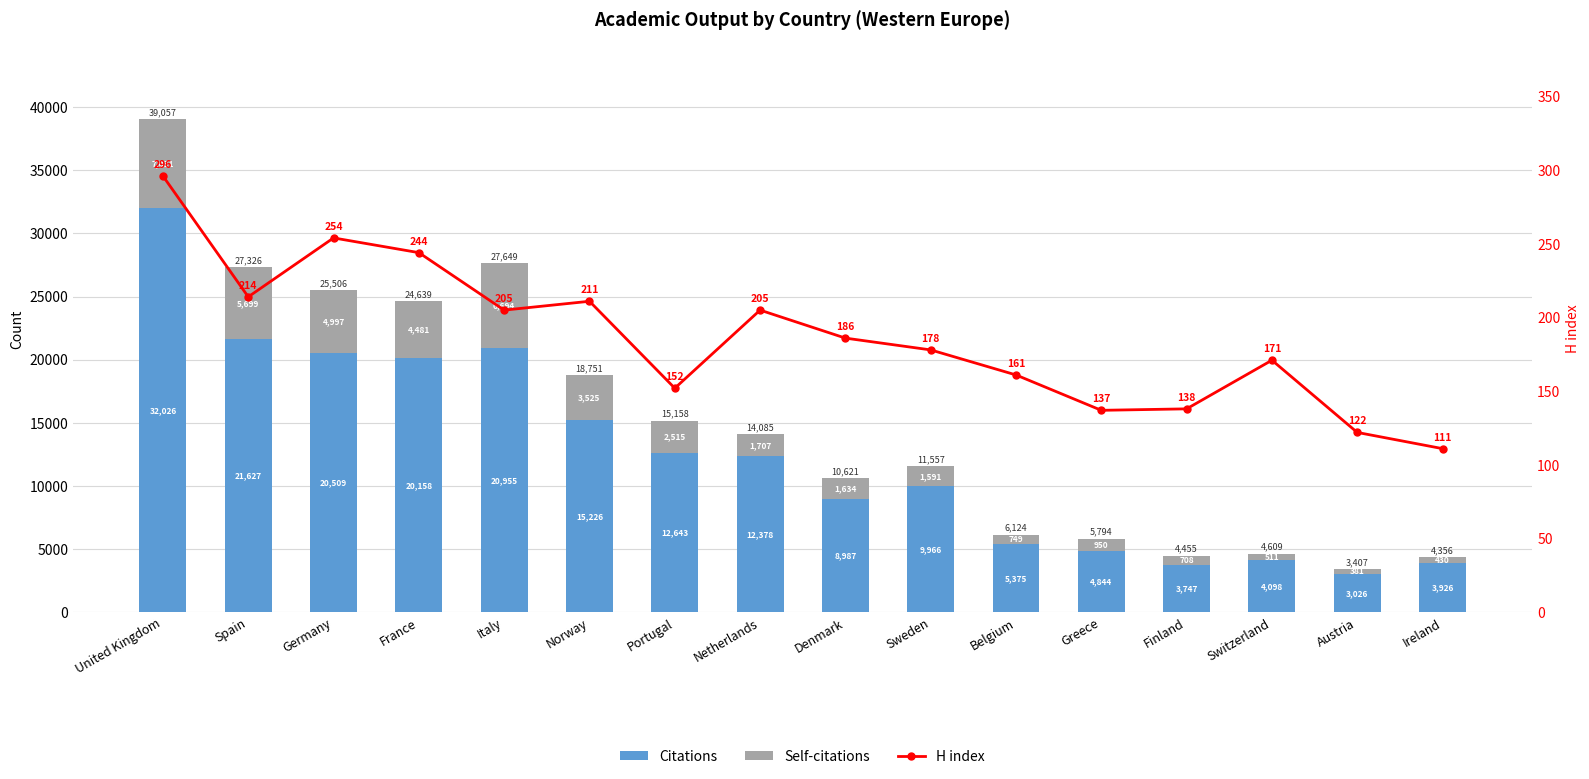

List the labels in order of H index value, smallest first.

Ireland, Austria, Greece, Finland, Portugal, Belgium, Switzerland, Sweden, Denmark, Italy, Netherlands, Norway, Spain, France, Germany, United Kingdom